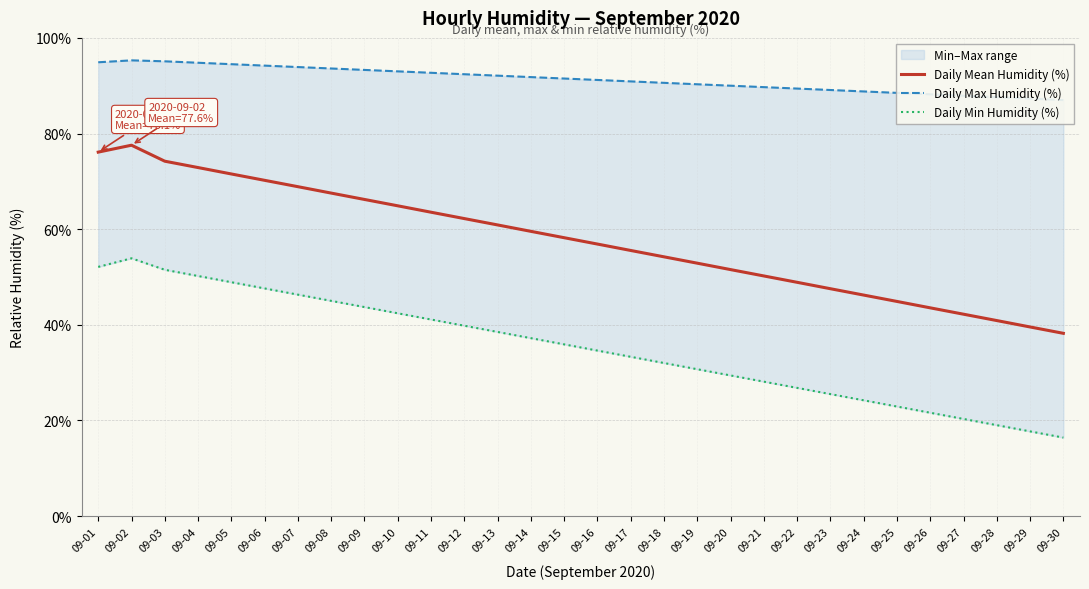

What is the difference between the maximum and second lowest values in the Daily Max Humidity (%) series?

8.0